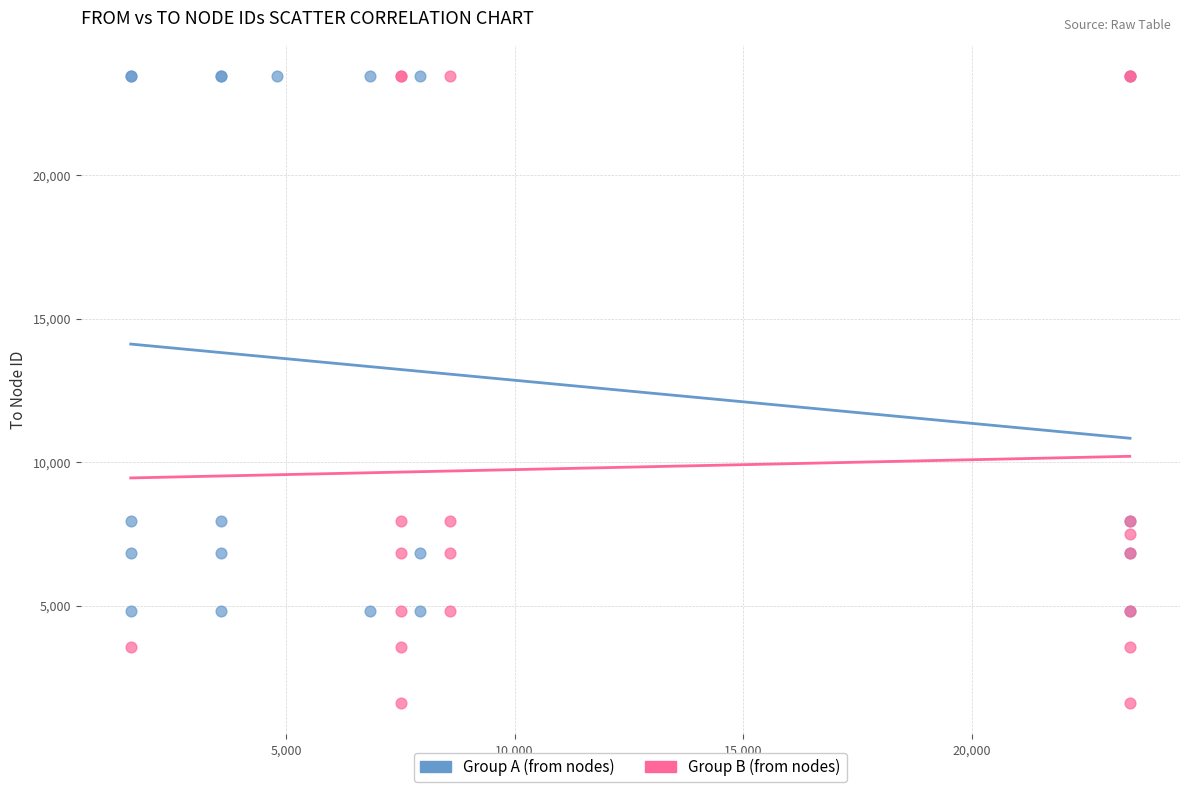

Which series has the largest Y range (max minus min)?

Group B (from nodes)